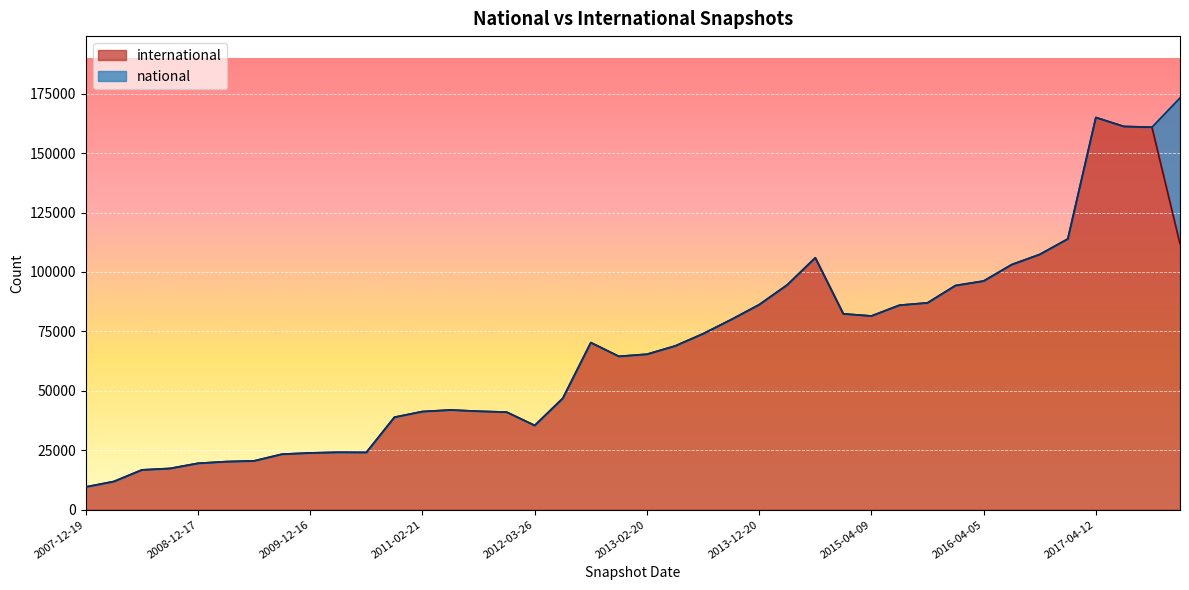

Reading right to left, what are all the values shown in this chart?

2017-12-22=111810	2017-10-12=160911	2017-07-24=161229	2017-04-12=165009	2016-12-27=113900	2016-10-07=107388	2016-07-04=103106	2016-04-05=96203	2016-01-04=94319	2015-10-01=87024	2015-07-03=86033	2015-04-09=81510	2015-01-19=82394	2014-09-08=105985	2014-03-28=94570	2013-12-20=86255	2013-09-10=79962	2013-07-09=74018	2013-05-21=68865	2013-02-20=65405	2012-12-11=64522	2012-10-31=70313	2012-07-13=46866	2012-03-26=35455	2012-01-18=41068	2011-09-05=41425	2011-06-10=41960	2011-02-21=41302	2010-11-17=38912	2010-07-26=24117	2010-04-01=24174	2009-12-16=23887	2009-09-25=23374	2009-06-17=20551	2009-04-06=20235	2008-12-17=19525	2008-10-10=17361	2008-06-27=16756	2008-04-01=11875	2007-12-19=9588